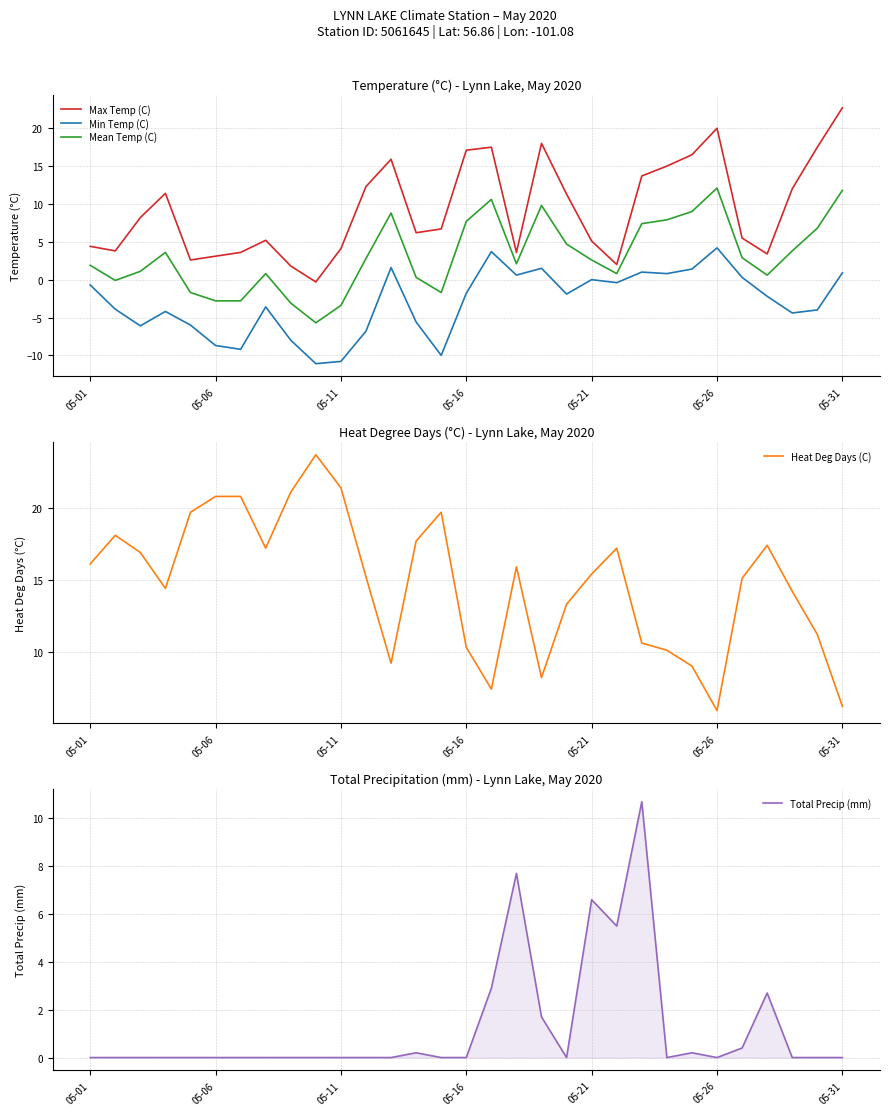

Which category has the highest value in the Max Temp (C) series?

05-31